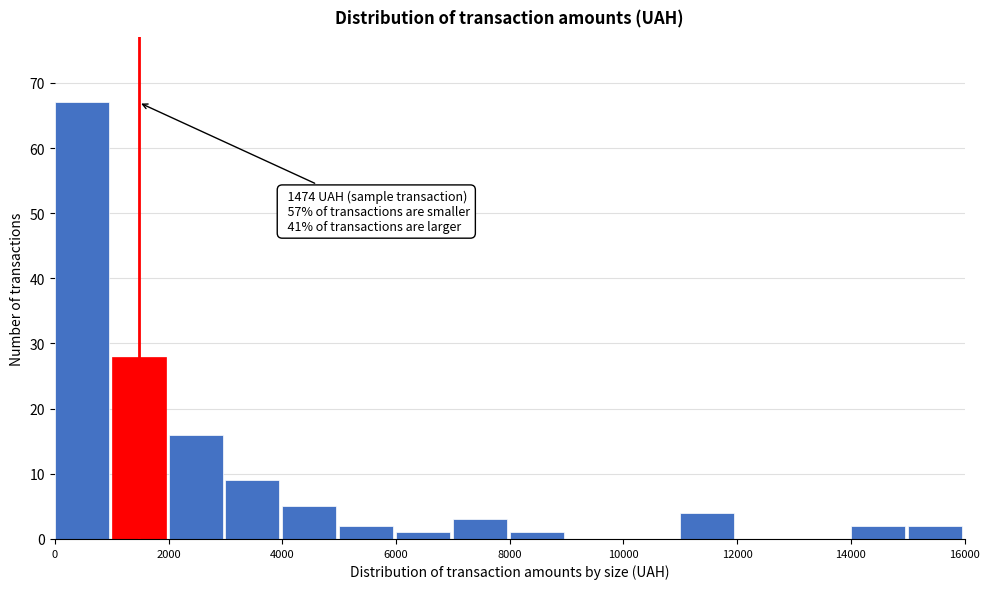

Over which range of the x-axis is the bar tallest?

0 to 1000